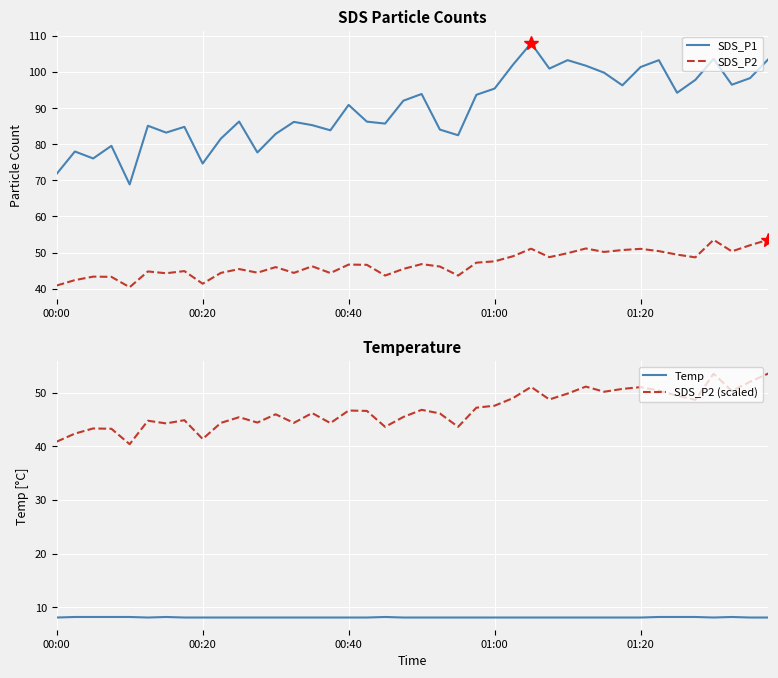

What are all the series names shown in the legend?

SDS_P1, SDS_P2, Temp, SDS_P2 (scaled)